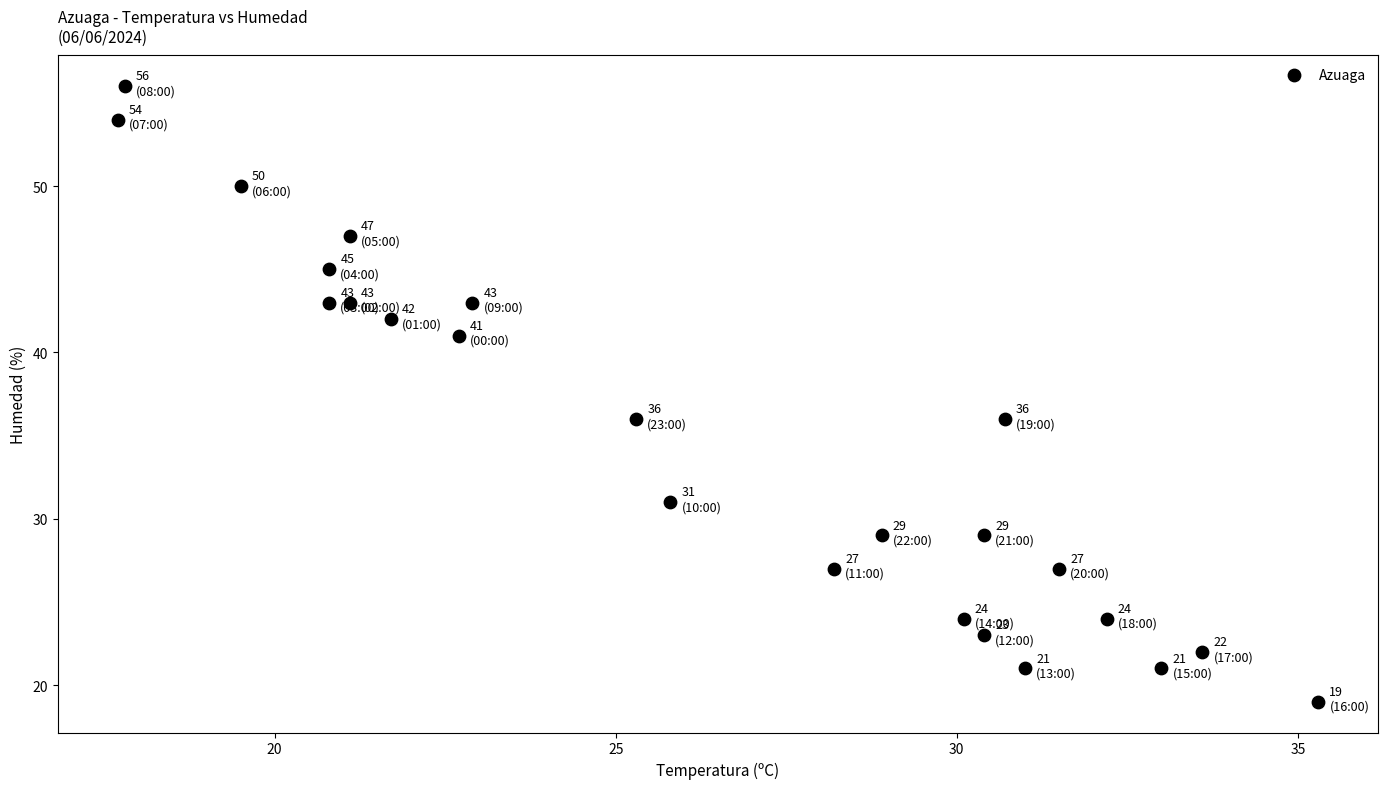

What is the range of Y values (max minus min)?

37